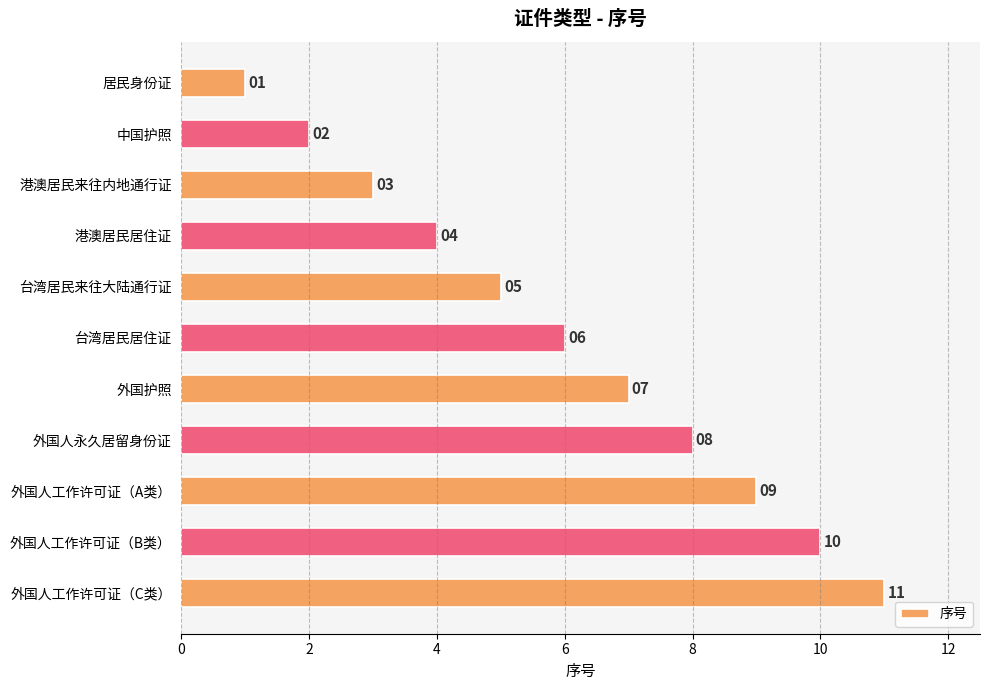

What is the sum of the values at 外国人工作许可证（B类） and 外国人永久居留身份证?

18